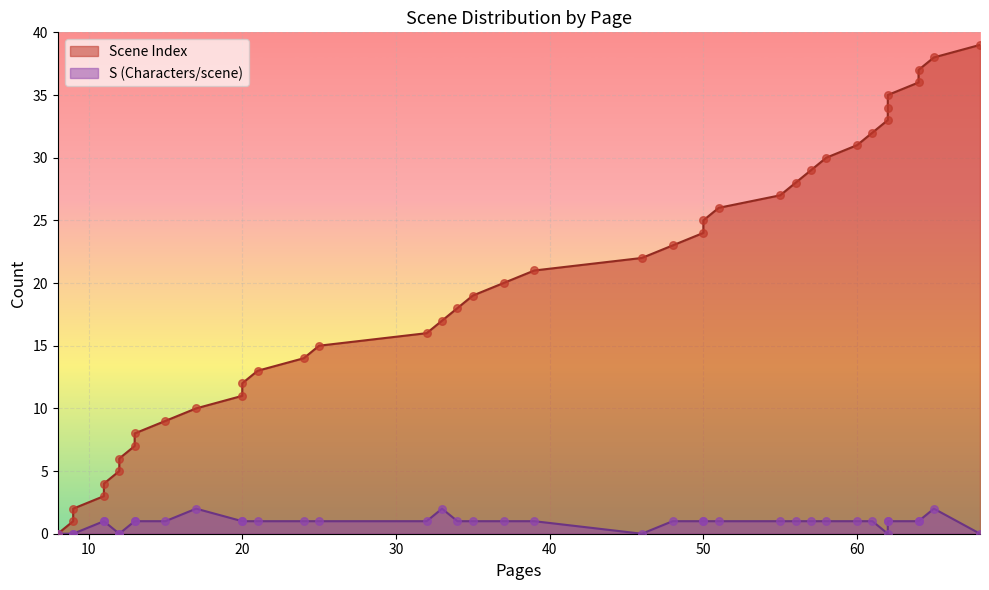

At how many categories does at least one series exceed 24?

15